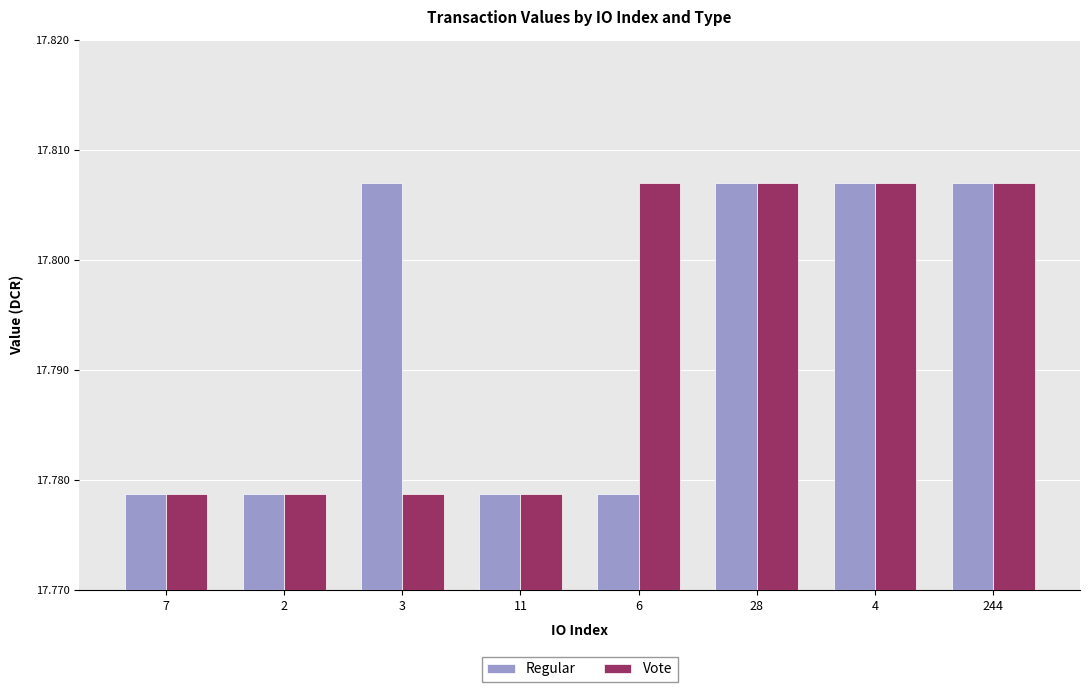

The value of Regular at 244 is 28.4. True or false?

False